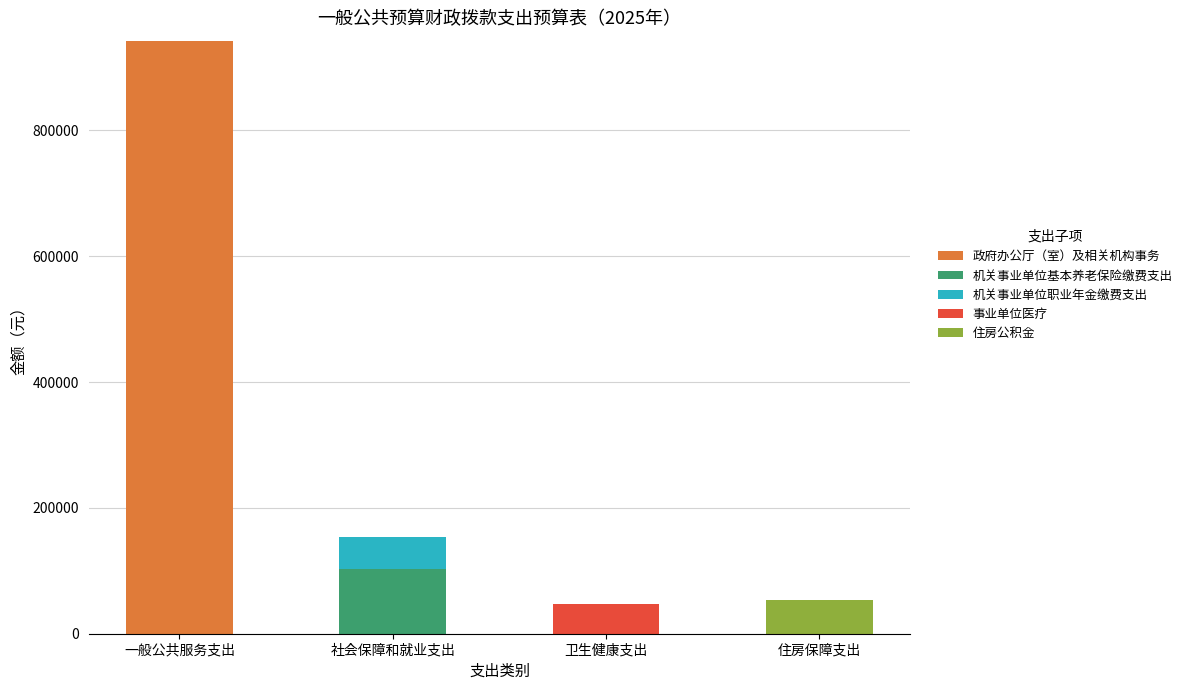

Which category has the highest value in the 政府办公厅（室）及相关机构事务 series?

一般公共服务支出